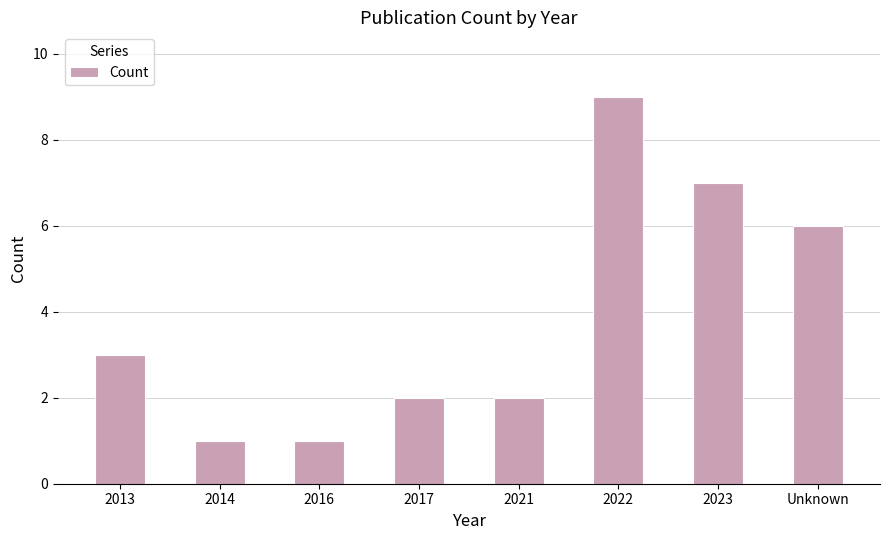

What position from the left is 2017?

4